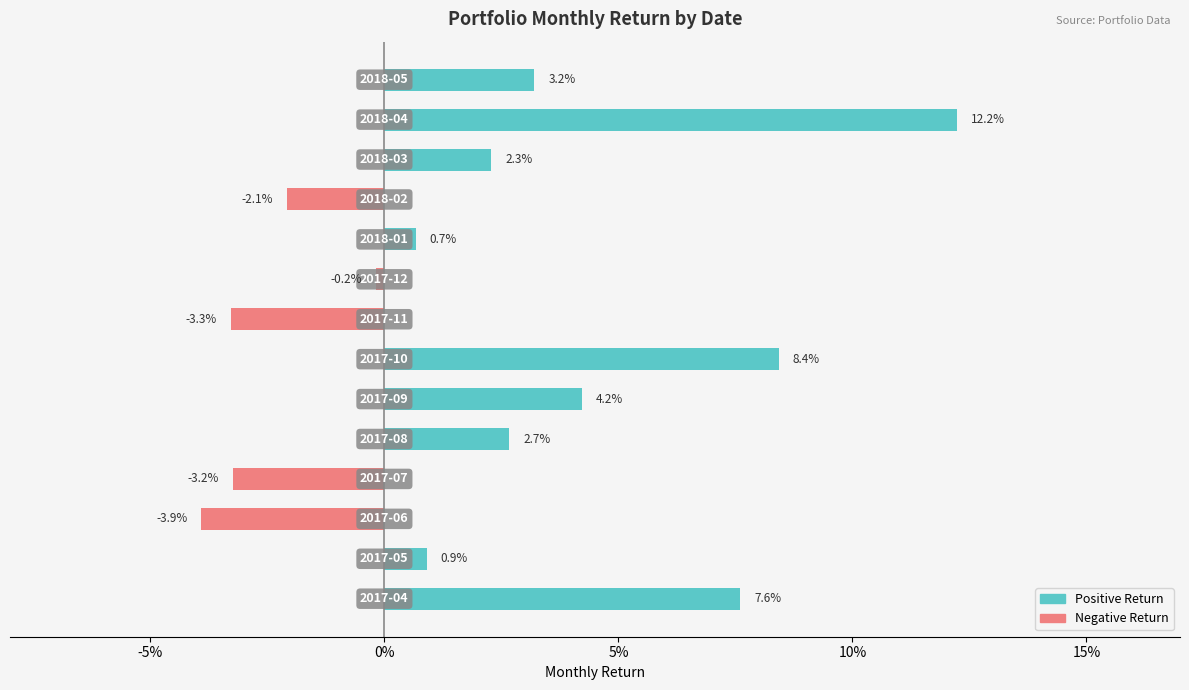

Rank the series by their maximum value, from lowest to highest.

Negative Return, Positive Return